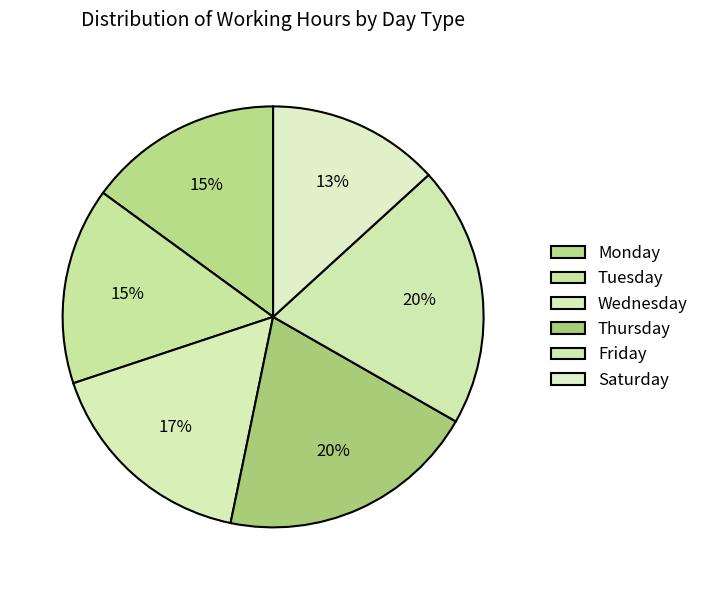

How many slices are in this pie chart?

6